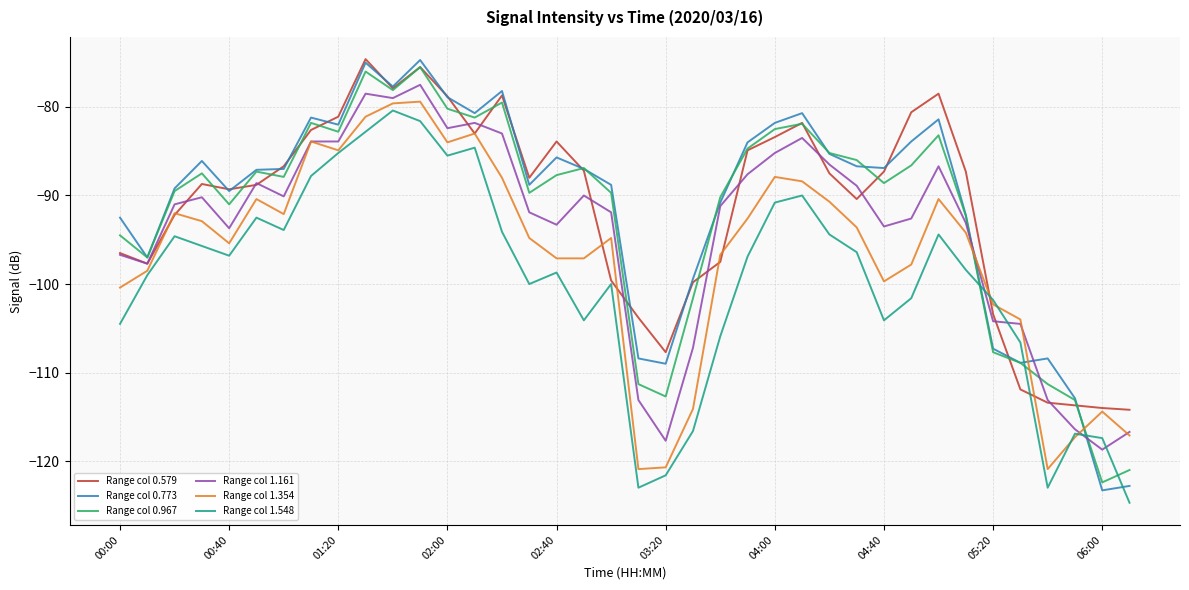

What is the difference between the second highest and minimum values in the Range col 0.773 series?

48.3